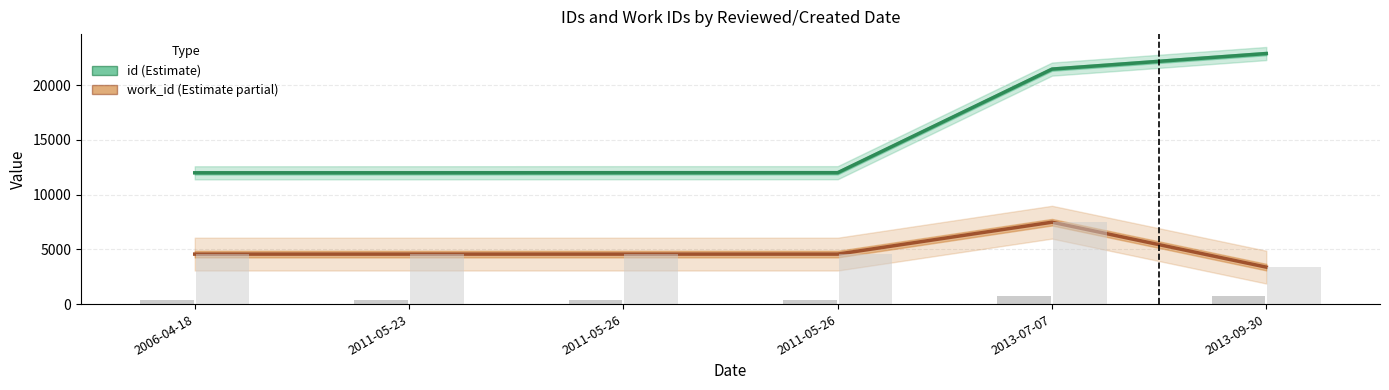

What is the maximum value shown in the chart?

22891